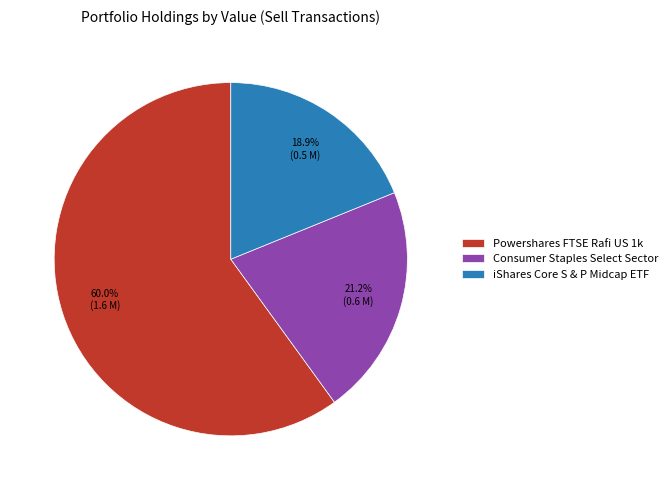

To the nearest percent, what is the difference between the largest and smallest slice percentages?

41%